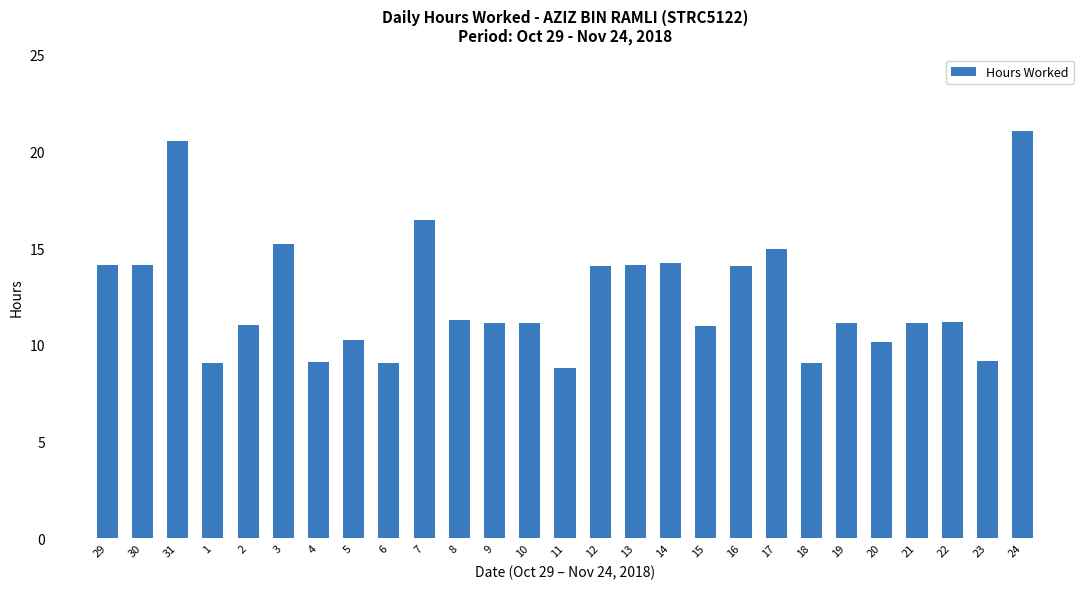

Which label corresponds to the smallest value in the chart?

11